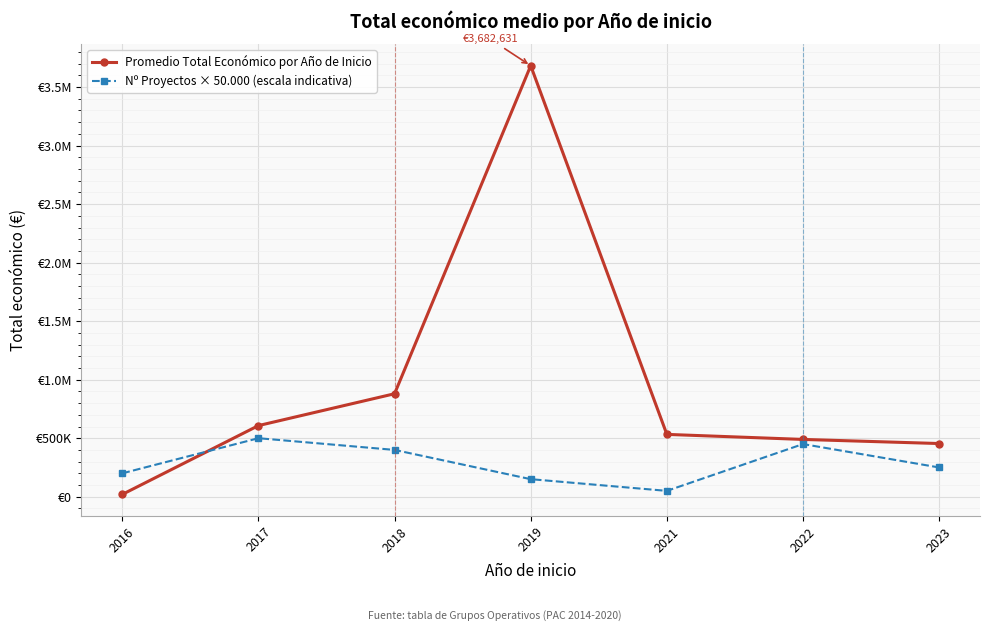

Which series has the widest spread of values?

Promedio Total Económico por Año de Inicio